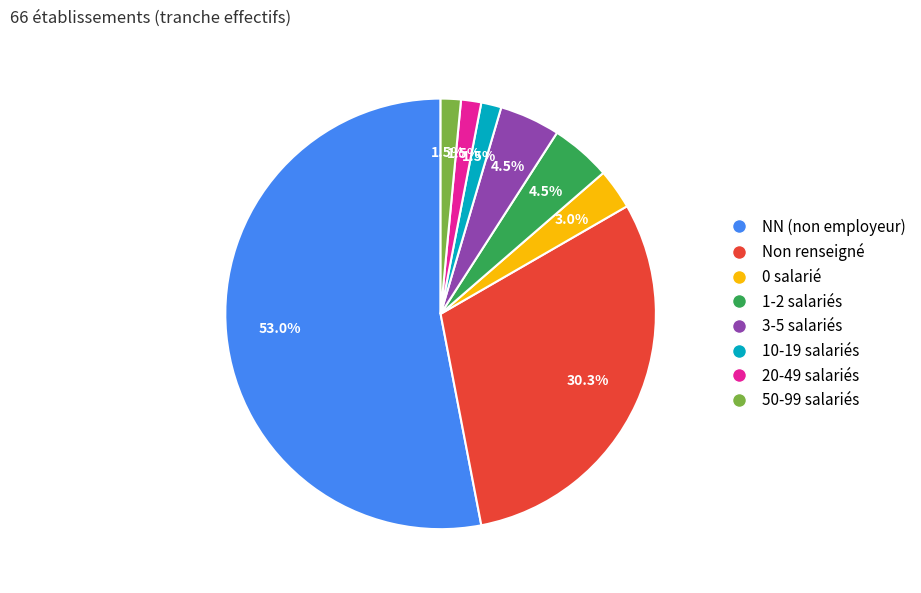

Which category has the biggest portion of the pie?

NN (non employeur)